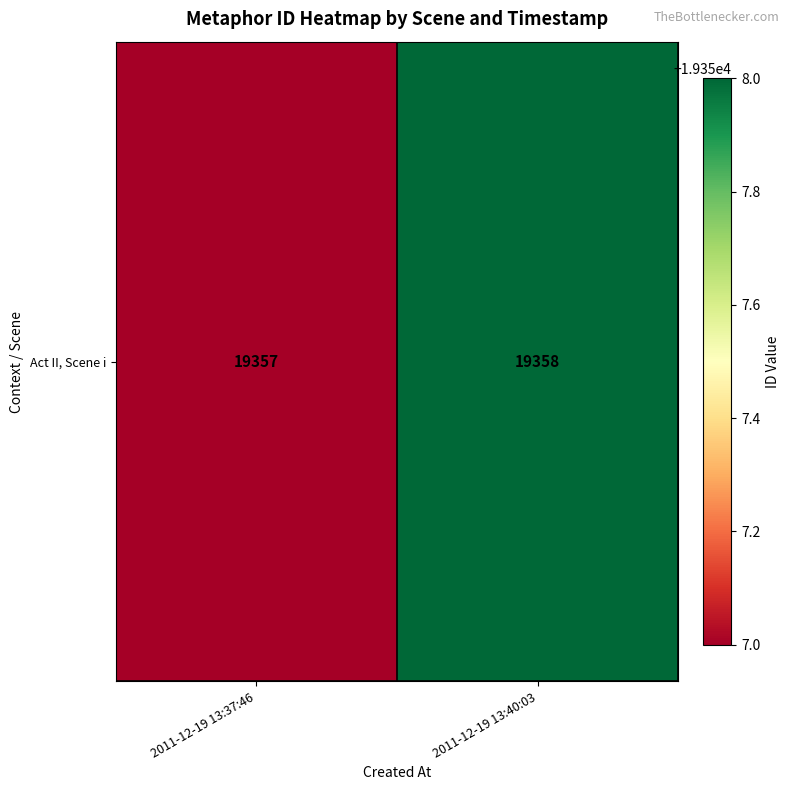

How many distinct data groups are displayed?

1